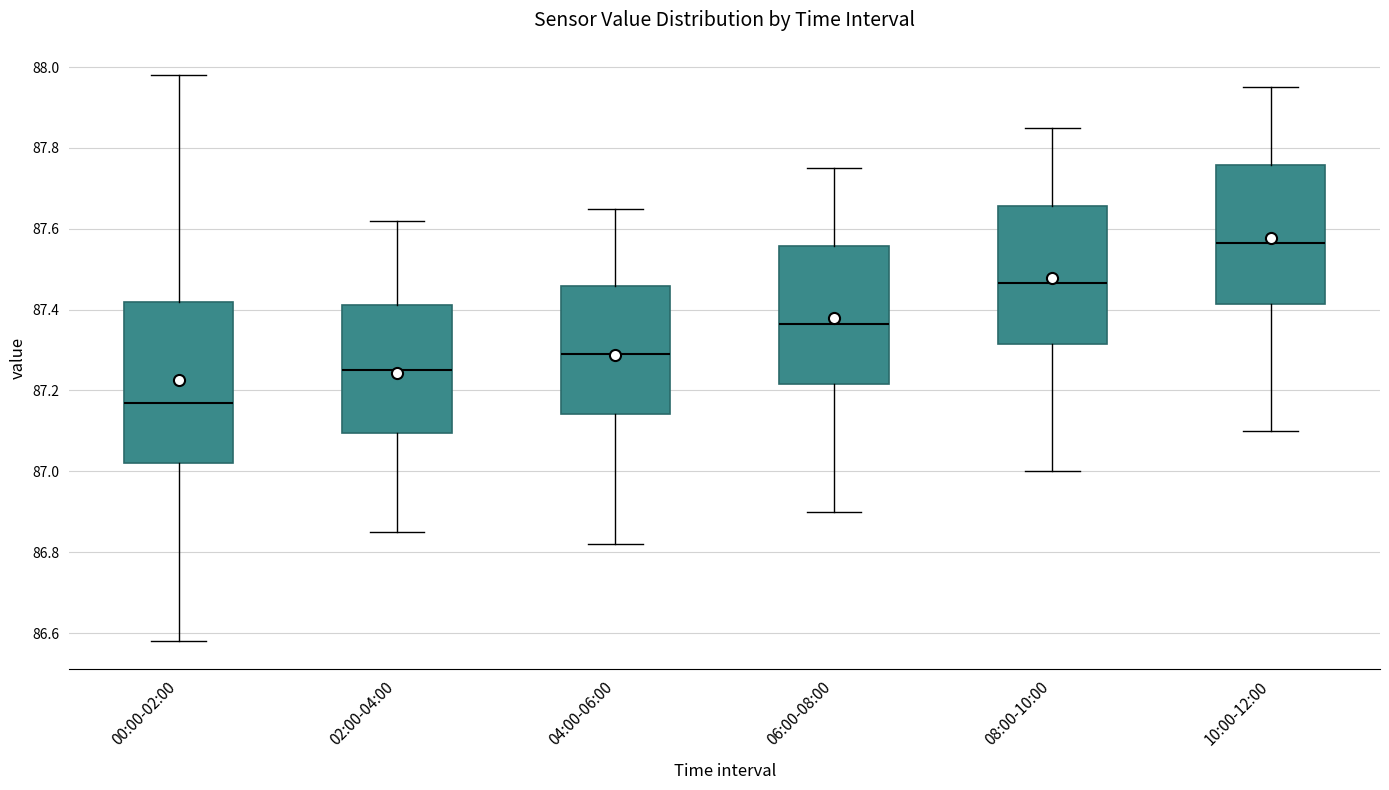

Reading left to right, read every box against the y-axis: the position of its median line, the range the box covers, and the ends of its whiskers. The values are not printed on the chart, so give them approximately, as read against the axis.

00:00-02:00: median 87.18, box 87.02 to 87.42, whiskers 86.58 to 87.98
02:00-04:00: median 87.26, box 87.10 to 87.42, whiskers 86.86 to 87.62
04:00-06:00: median 87.30, box 87.14 to 87.46, whiskers 86.82 to 87.66
06:00-08:00: median 87.36, box 87.22 to 87.56, whiskers 86.90 to 87.76
08:00-10:00: median 87.46, box 87.32 to 87.66, whiskers 87.00 to 87.86
10:00-12:00: median 87.56, box 87.42 to 87.76, whiskers 87.10 to 87.96